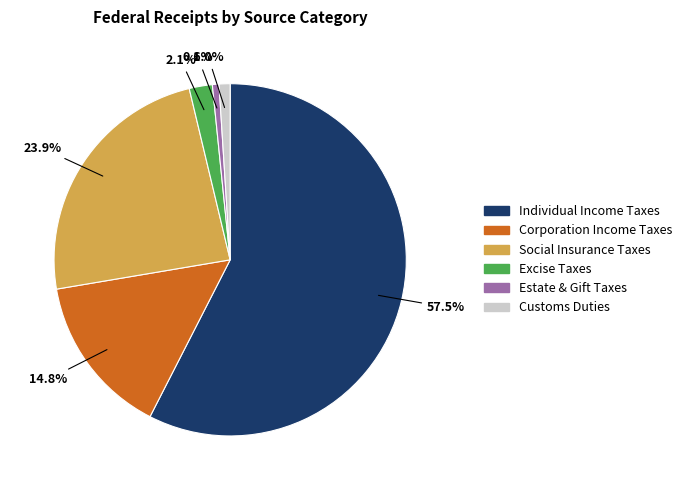

What is the ratio of the value at Estate & Gift Taxes to the value at Excise Taxes?

0.3